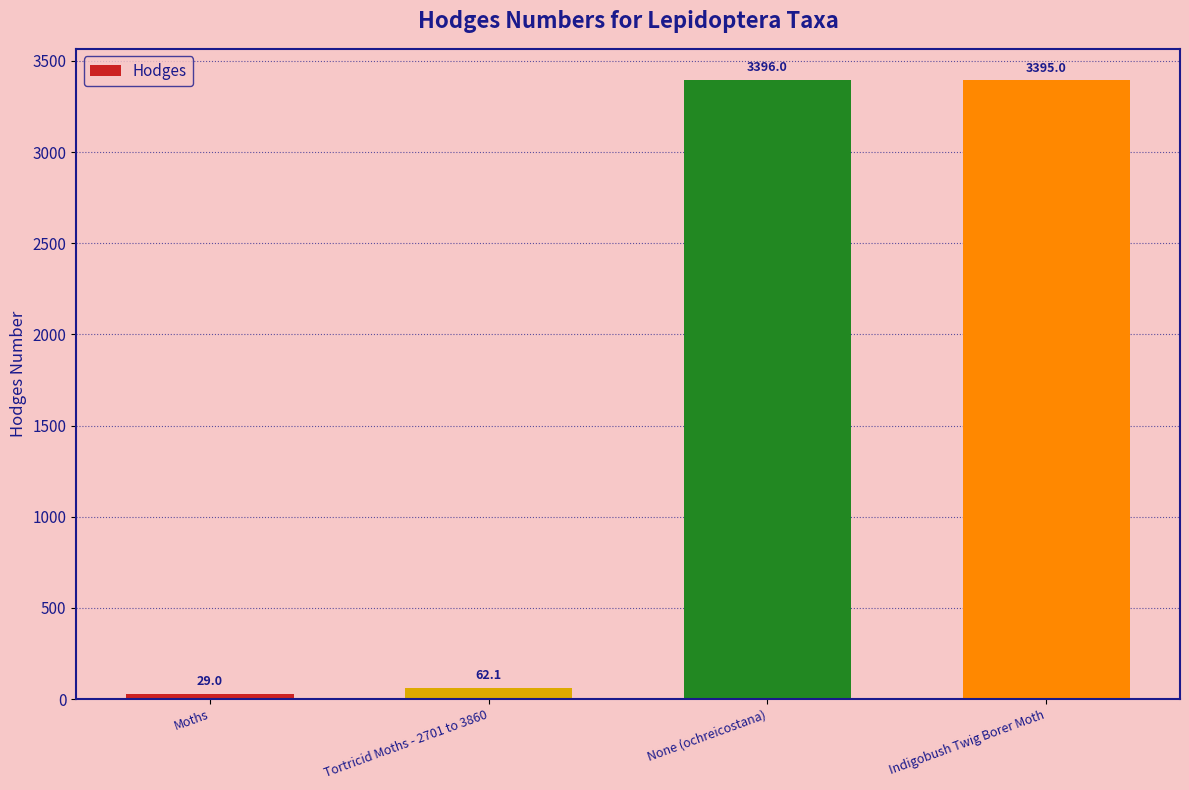

What is the difference between the maximum and second lowest values?

3333.9